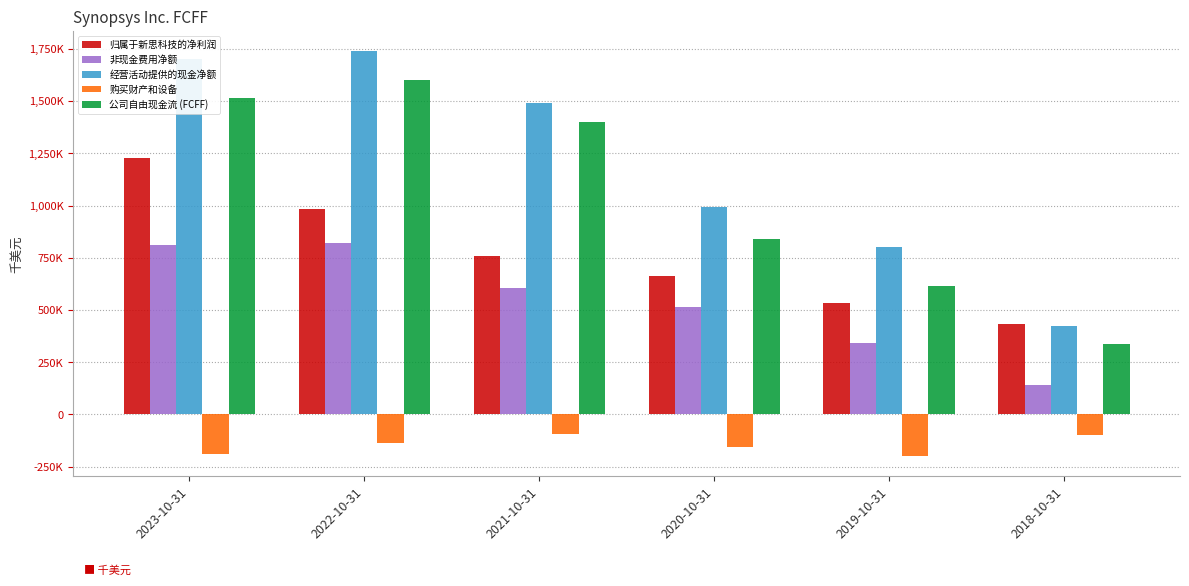

What are all the series names shown in the legend?

归属于新思科技的净利润, 非现金费用净额, 经营活动提供的现金净额, 购买财产和设备, 公司自由现金流 (FCFF)